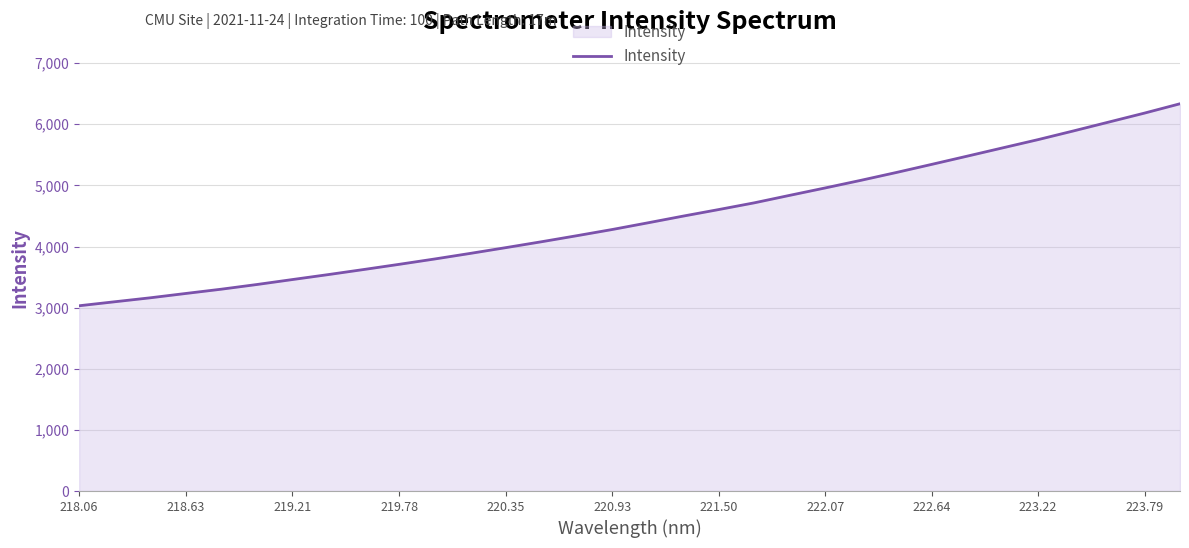

What is the smallest value displayed?

3030.9